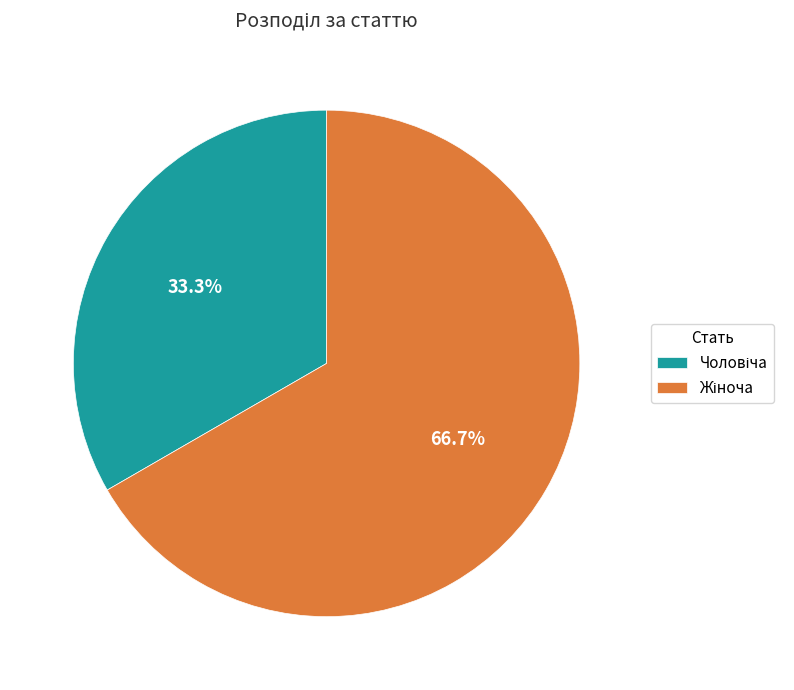

Is there any slice that represents more than half of the pie?

Yes